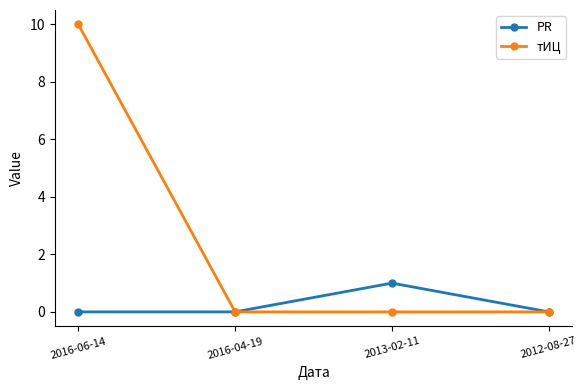

What is the maximum value shown in the chart?

10